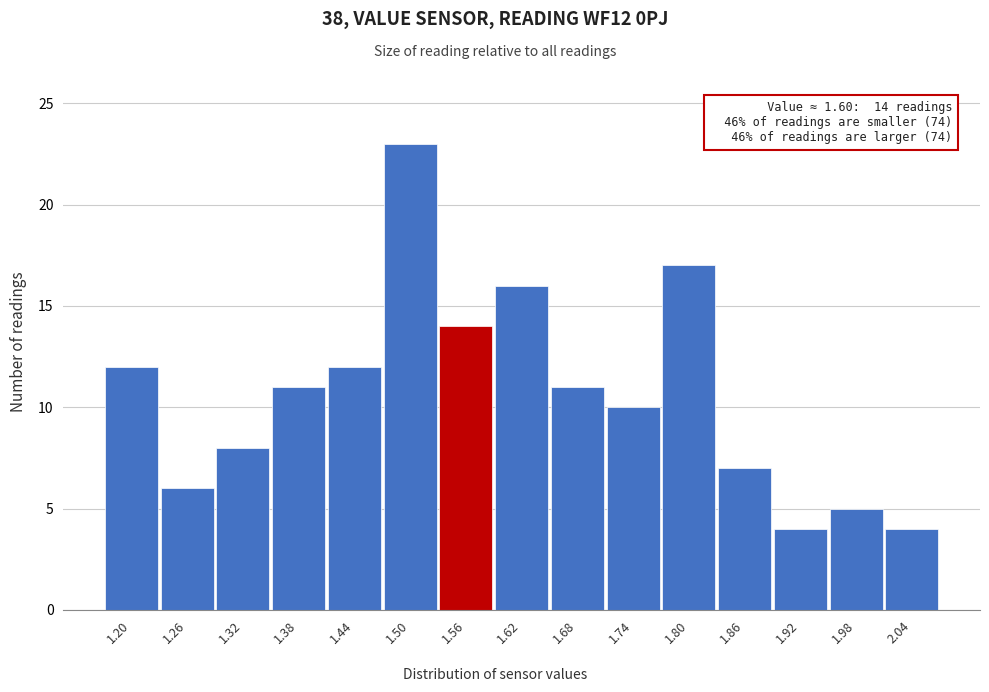

Reading left to right, what are all the values shown in this chart?

1.20=12	1.26=6	1.32=8	1.38=11	1.44=12	1.50=23	1.56=14	1.62=16	1.68=11	1.74=10	1.80=17	1.86=7	1.92=4	1.98=5	2.04=4